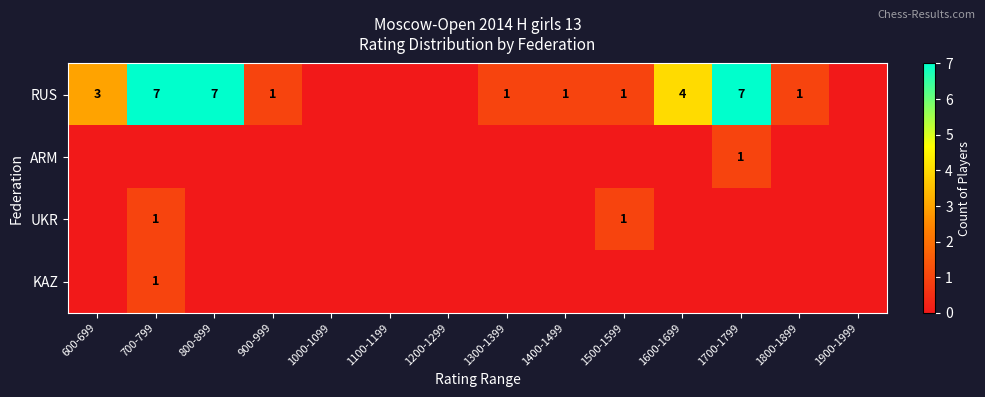

Rank the series by their maximum value, from lowest to highest.

ARM, UKR, KAZ, RUS